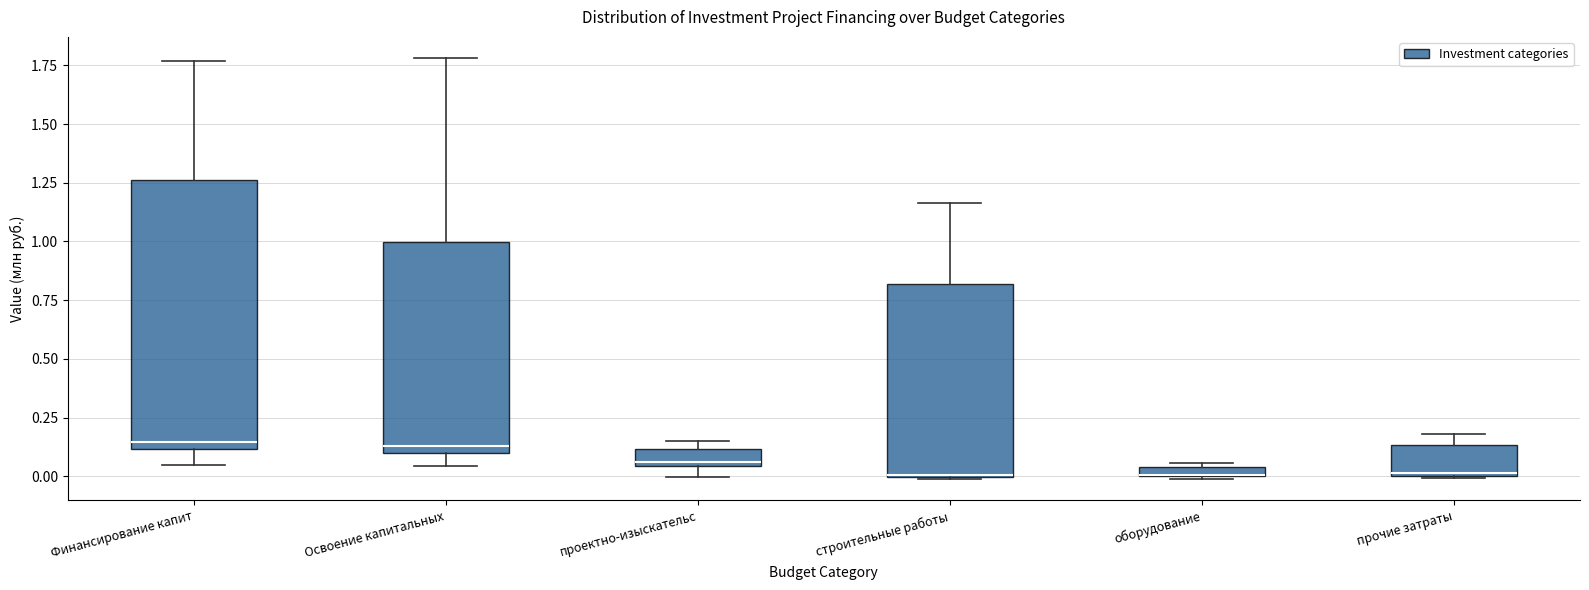

Where does the upper whisker of the box for Освоение капитальных end on the y-axis? The values are not printed on the chart, so give them approximately, as read against the axis.

1.80